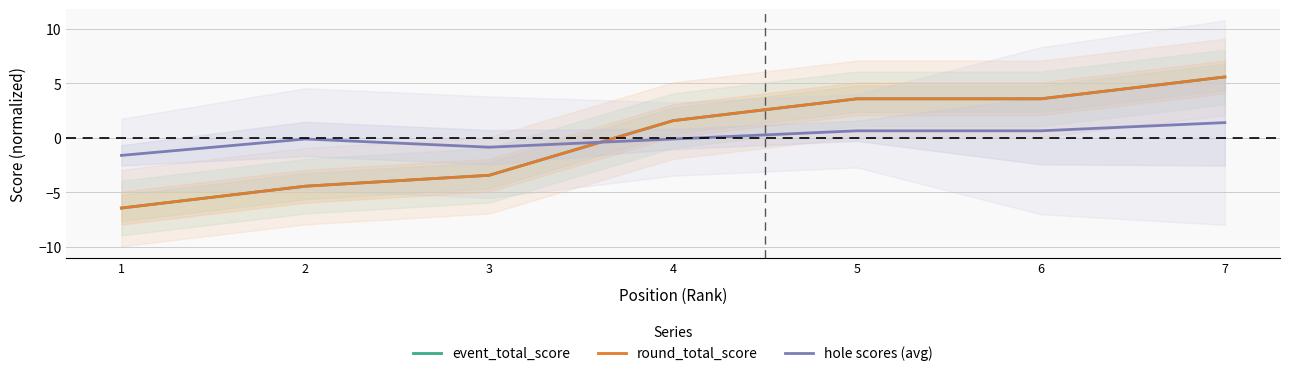

Which series has the largest total across all categories?

hole scores (avg)